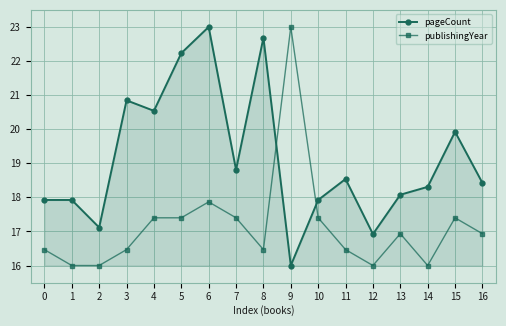

What is the average value of the publishingYear series?

17.2